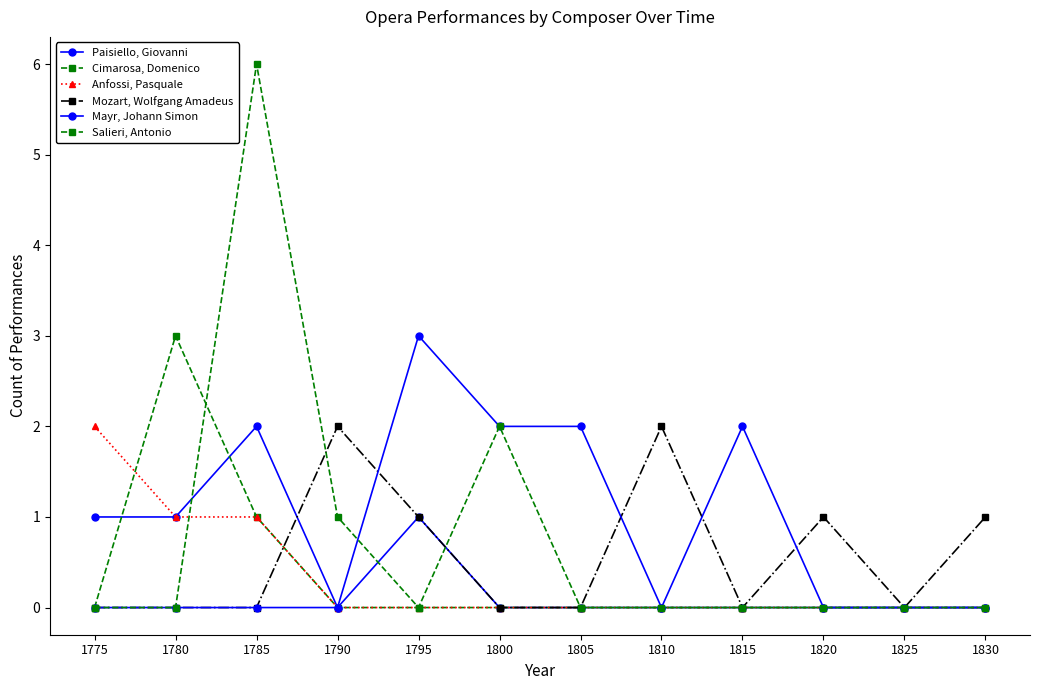

Does the chart display data point markers on the line(s)?

Yes